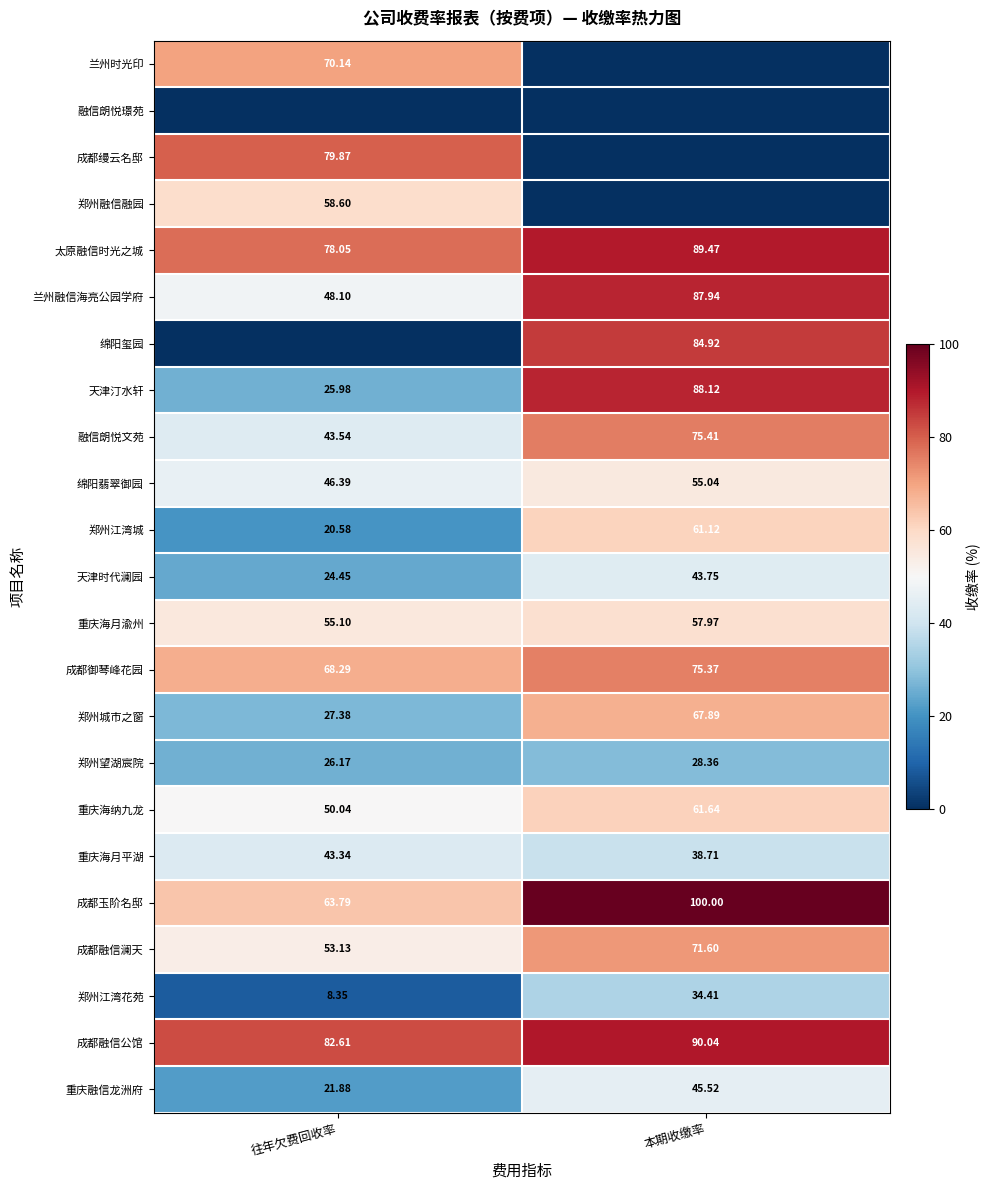

Read the 兰州融信海亮公园学府 value at 本期收缴率.

87.9